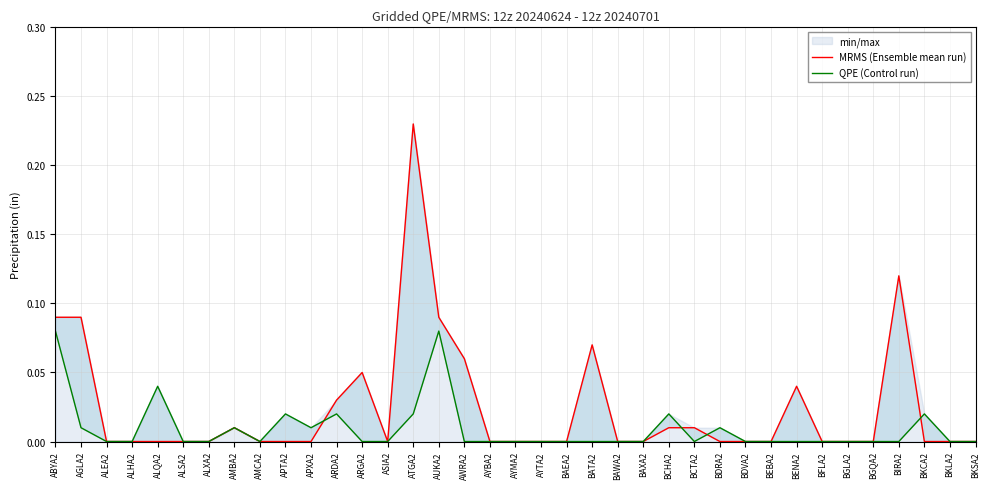

Where is QPE (Control run) nearest to the value 0?

ALEA2